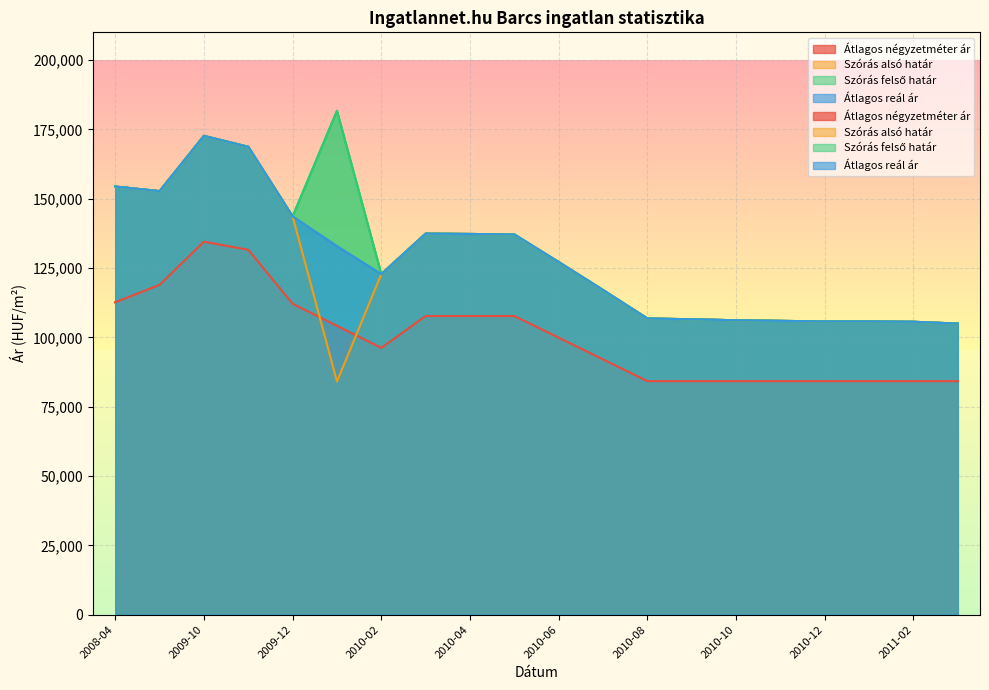

What is the label of the 5th point from the right?

2010-11